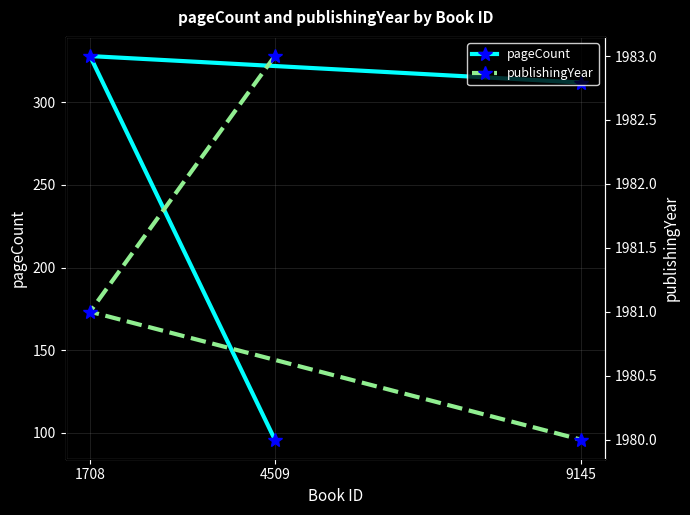

Between 1708 and 9145, which is larger?

1708